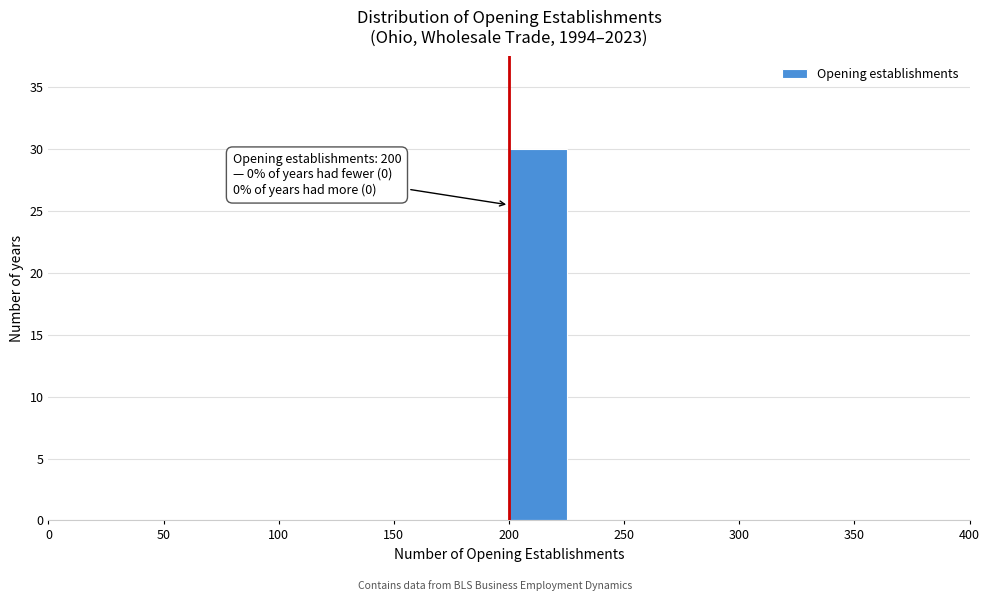

Which range on the x-axis has the tallest bar?

200 to 225